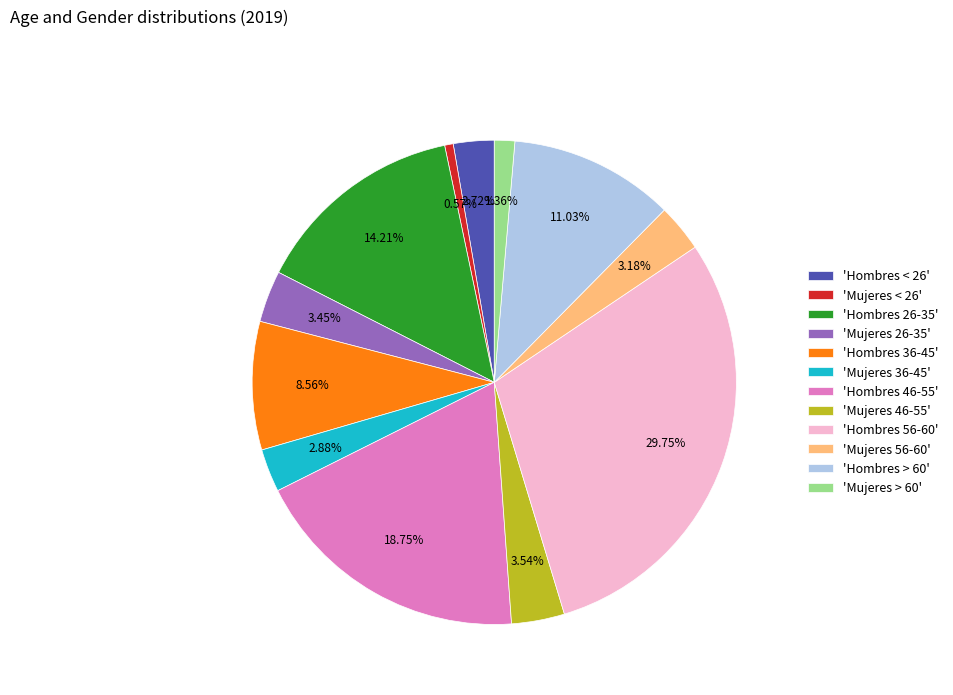

Between 'Hombres > 60' and 'Mujeres 36-45', which is larger?

'Hombres > 60'